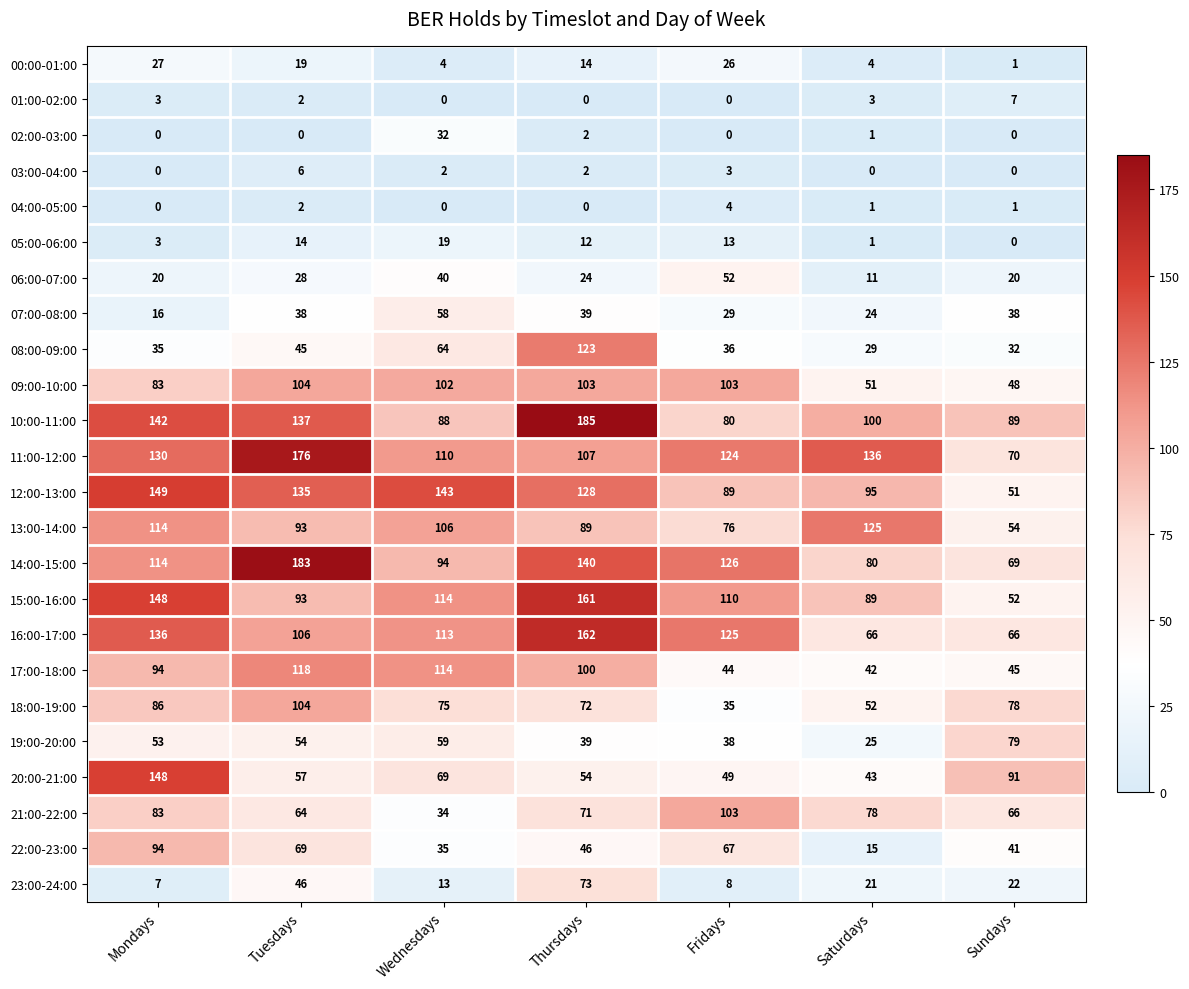

What is the sum of the 20:00-21:00 values at Sundays and Saturdays?

134